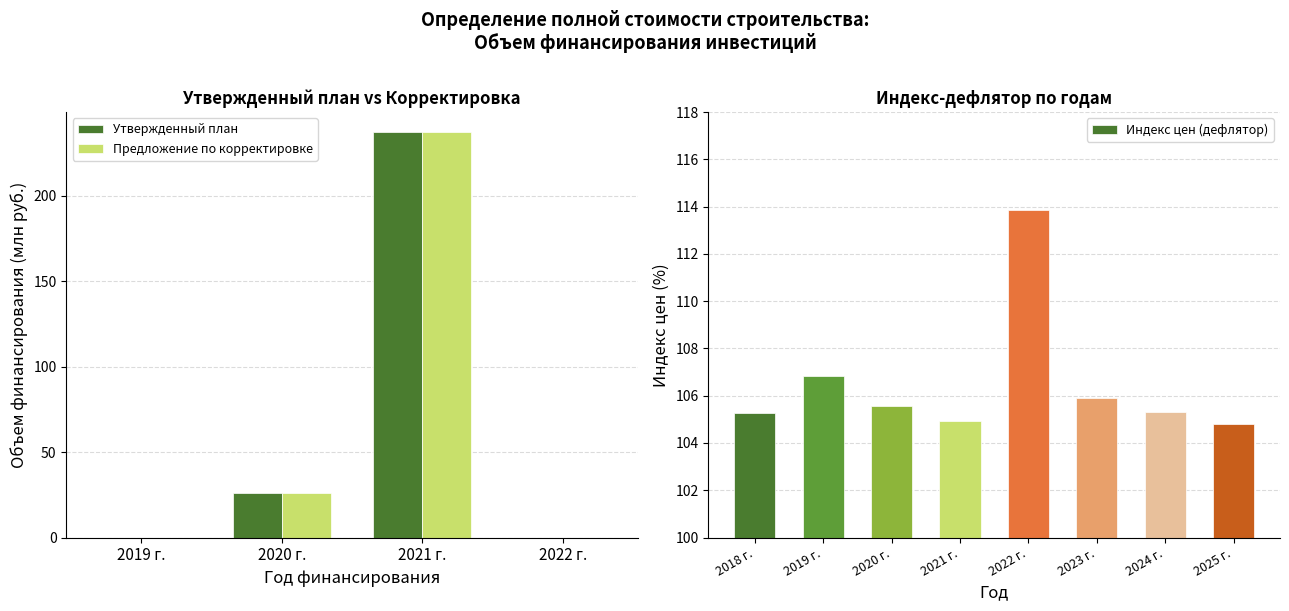

What is the difference between the Индекс цен values at 2021 г. and 2018 г.?

0.3